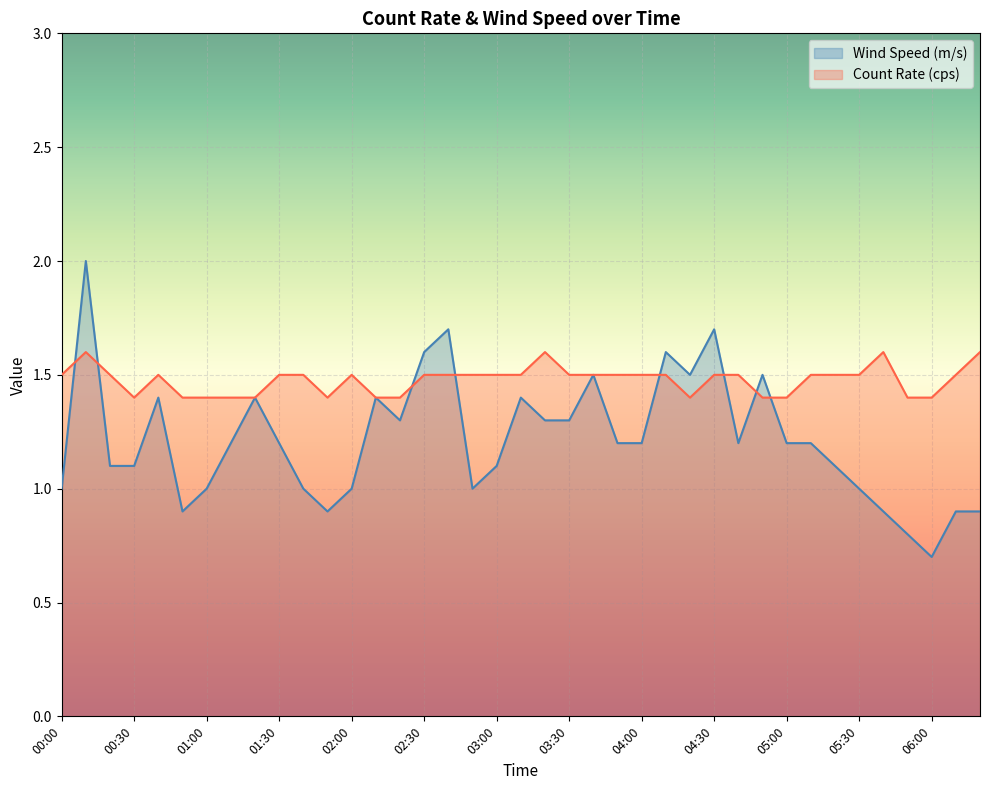

How many times do Count Rate (cps) and Wind Speed (m/s) cross each other?

8